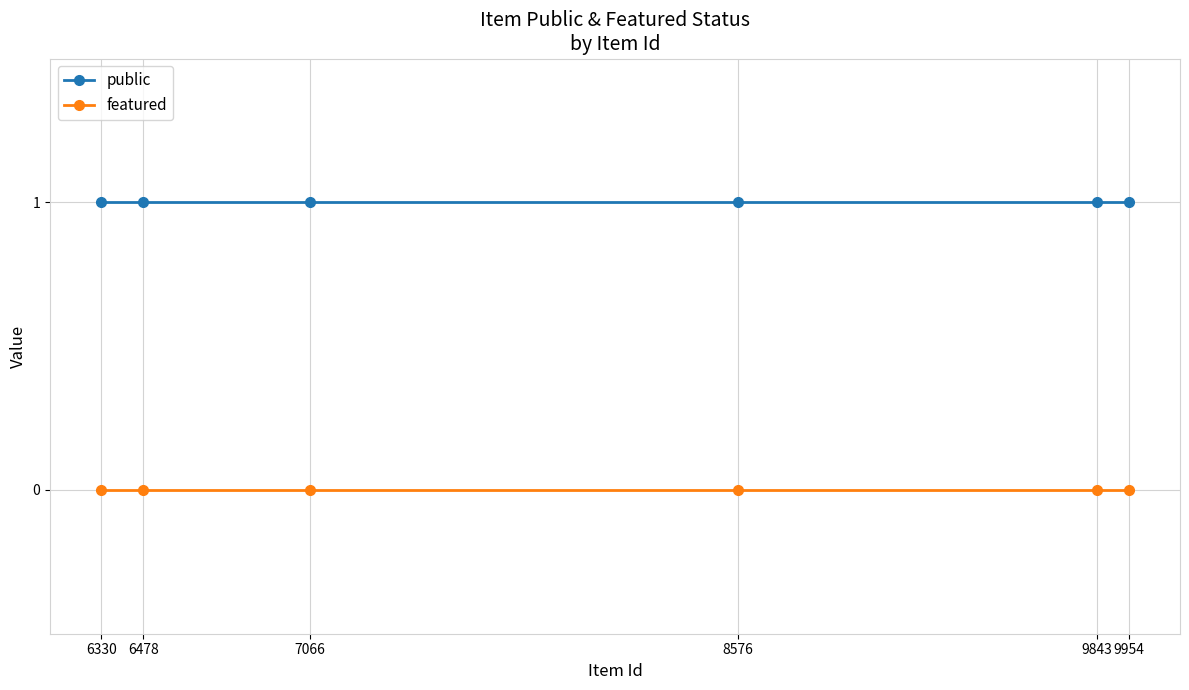

What is the value of the public point at the 1st from the left?

1